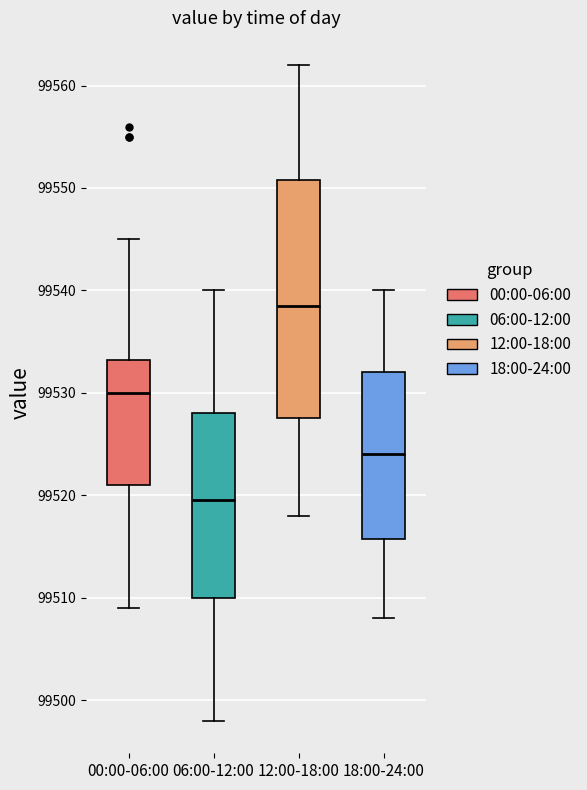

Comparing the boxes themselves (not the whiskers), which one is the tallest?

12:00-18:00